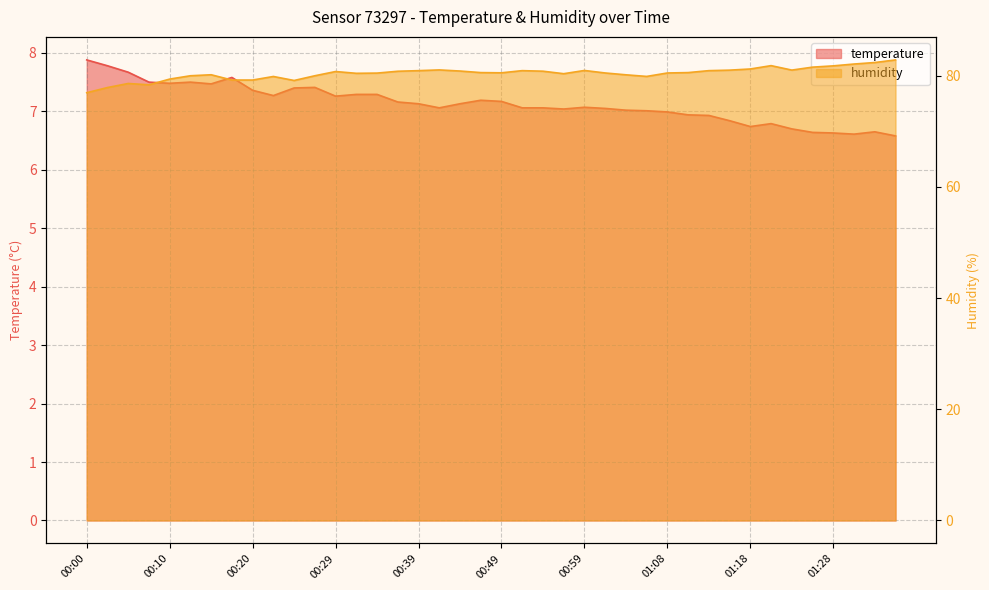

What is the sum of all temperature values?

285.3